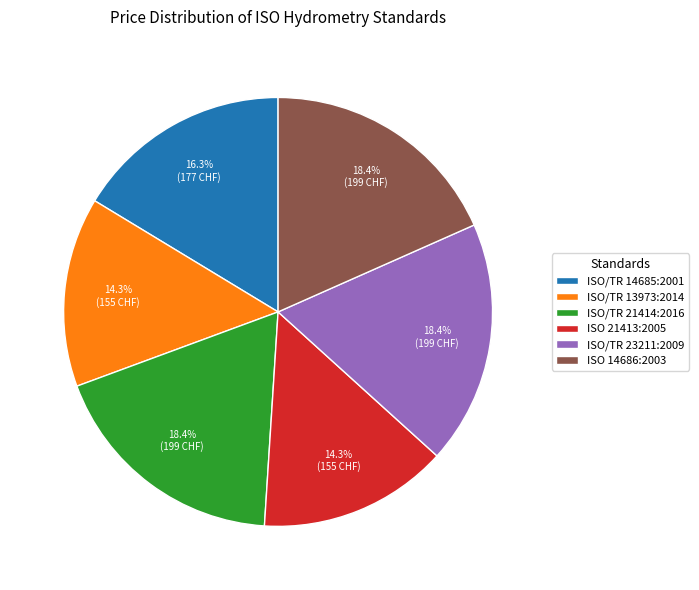

Which has a higher value, ISO/TR 13973:2014 or ISO/TR 21414:2016?

ISO/TR 21414:2016